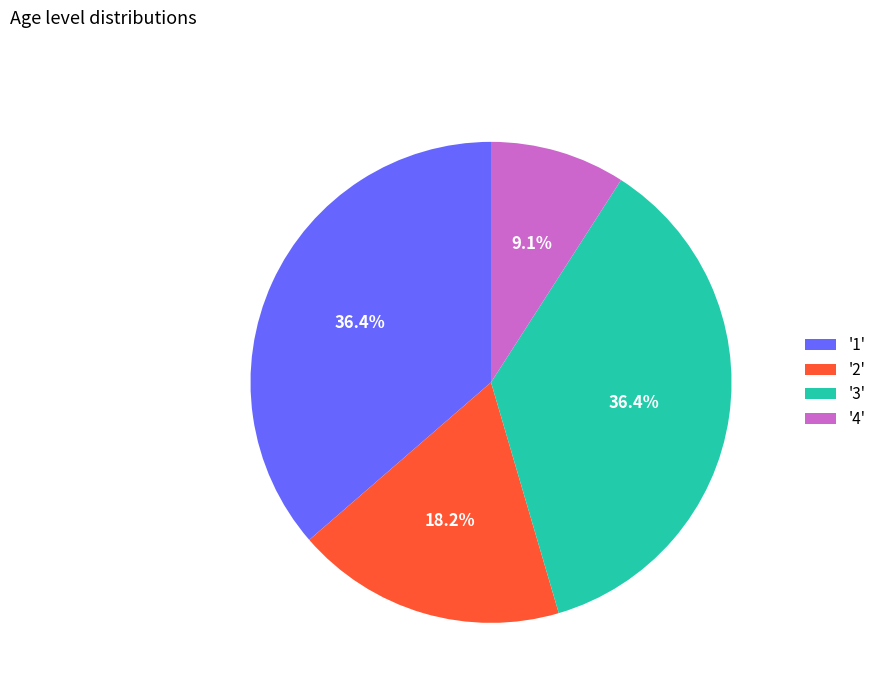

Which has a higher value, '2' or '4'?

'2'